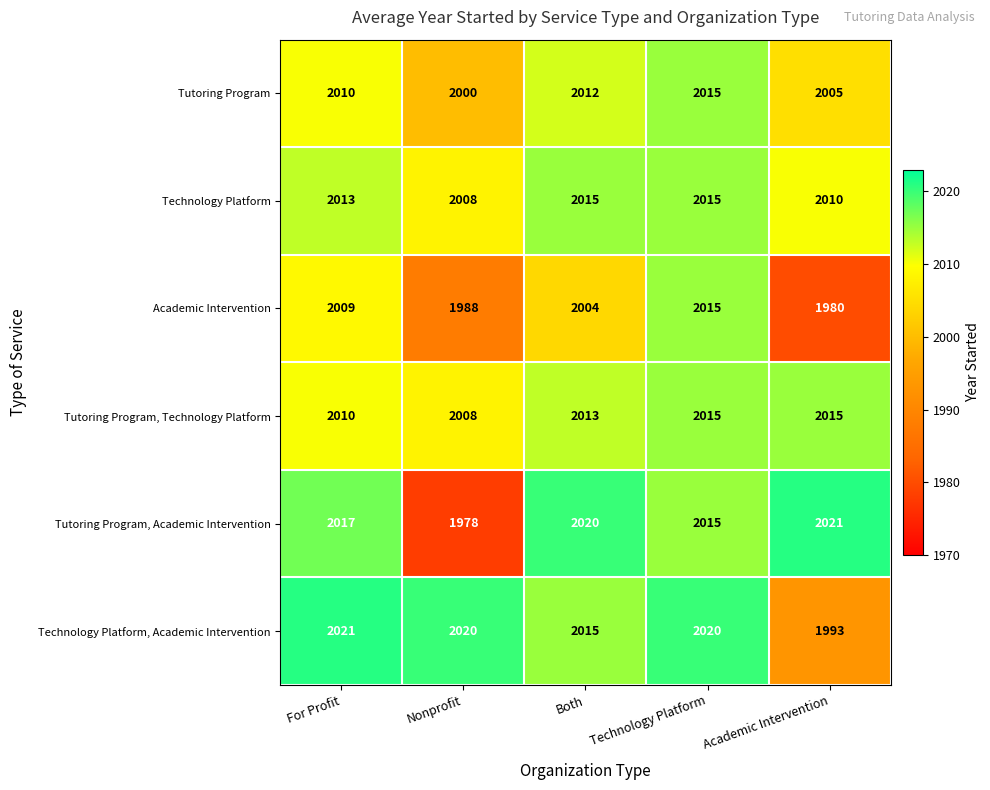

At Academic Intervention, list the series in order from largest to smallest.

Tutoring Program, Academic Intervention, Tutoring Program, Technology Platform, Technology Platform, Tutoring Program, Technology Platform, Academic Intervention, Academic Intervention